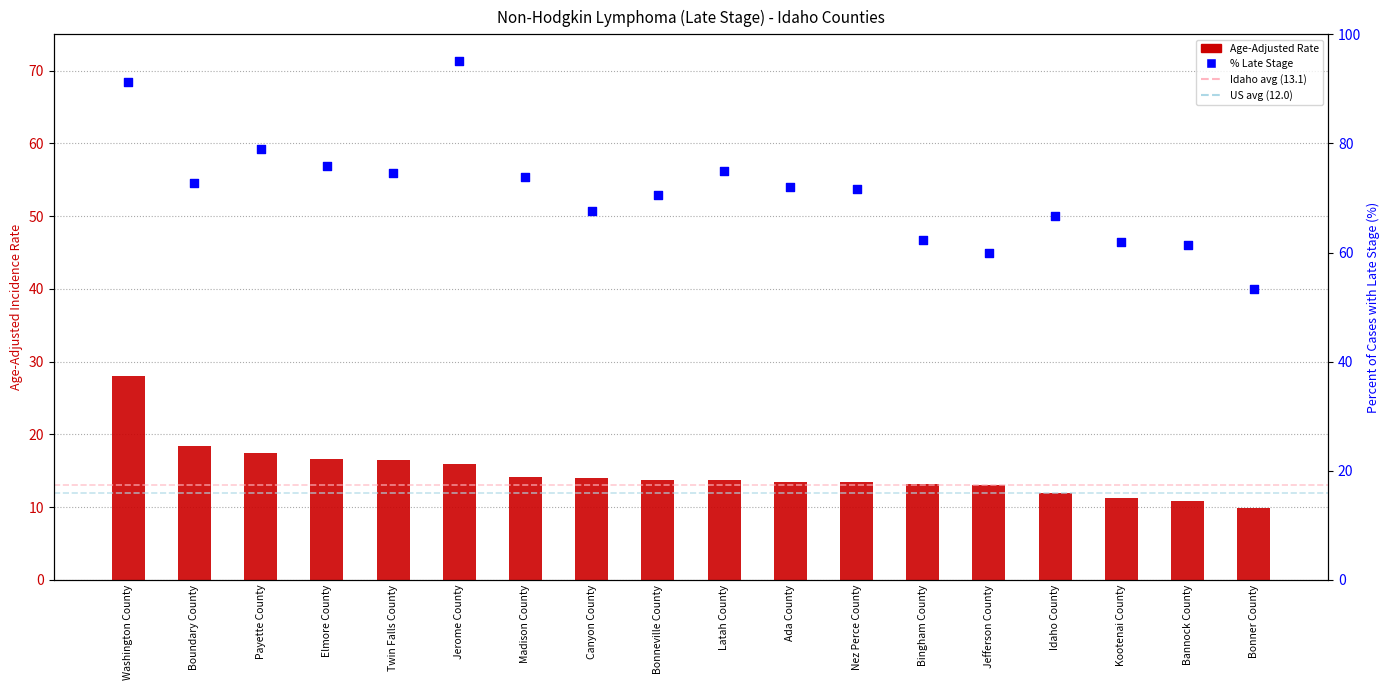

Is the value of Age-Adjusted Rate at Washington County greater than the value of Percent Late Stage at Bingham County?

No